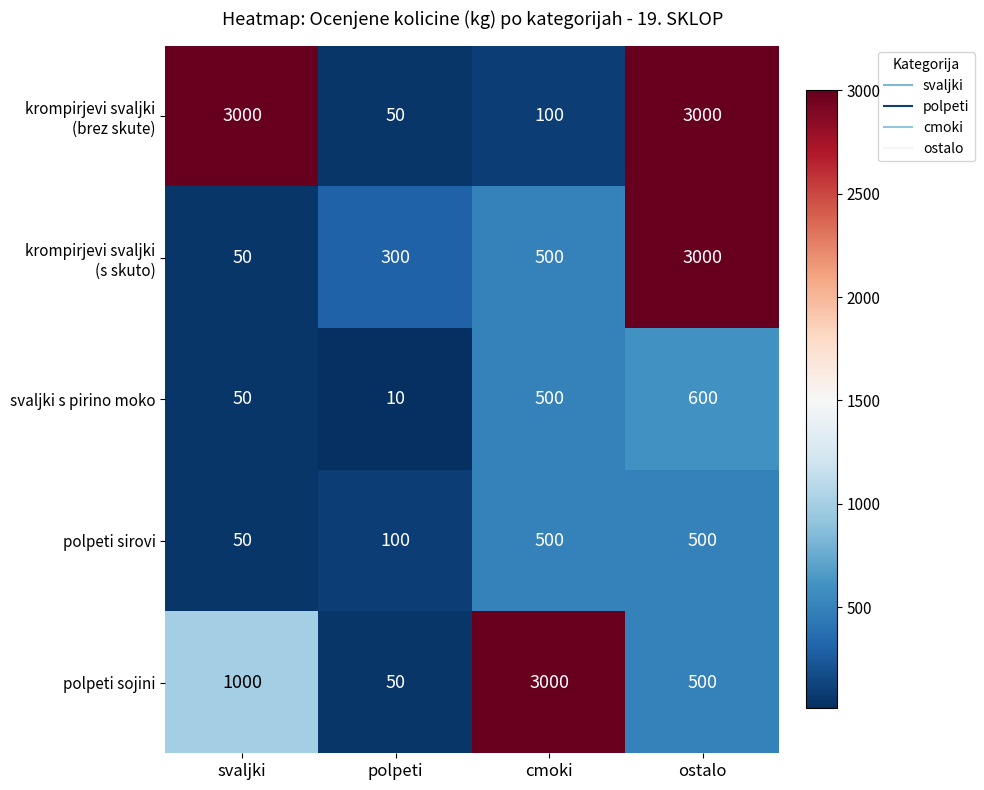

At which category does the chart reach its minimum across all series?

polpeti